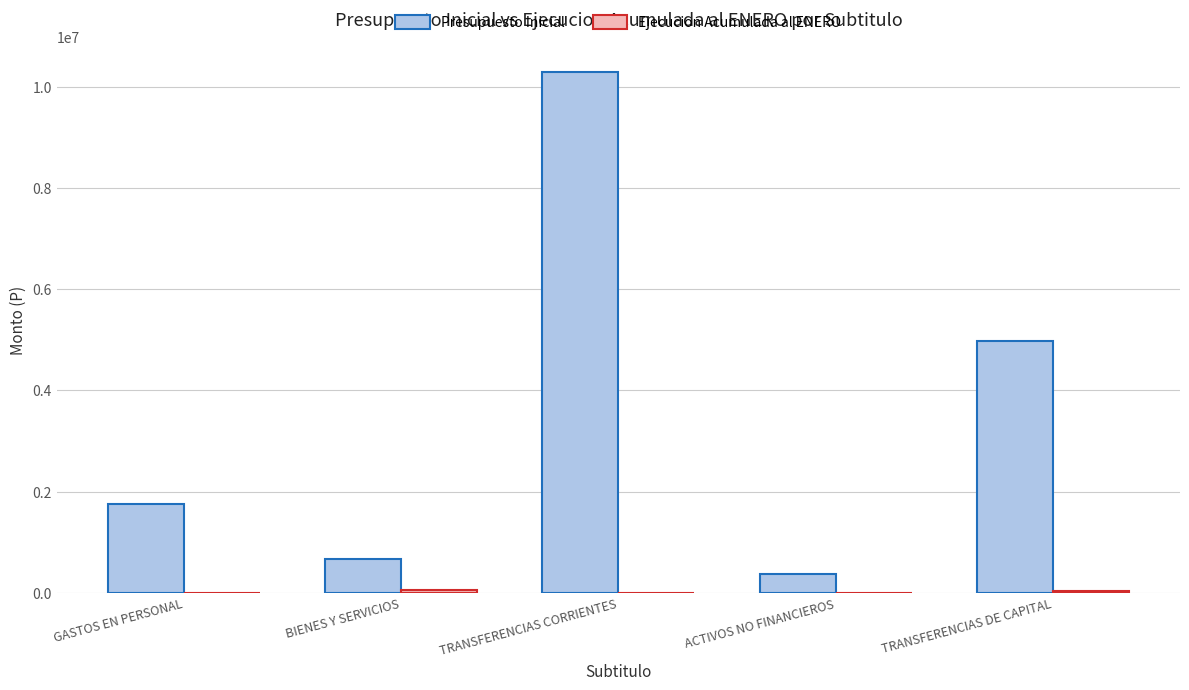

Which series has the largest range (max minus min)?

Presupuesto Inicial